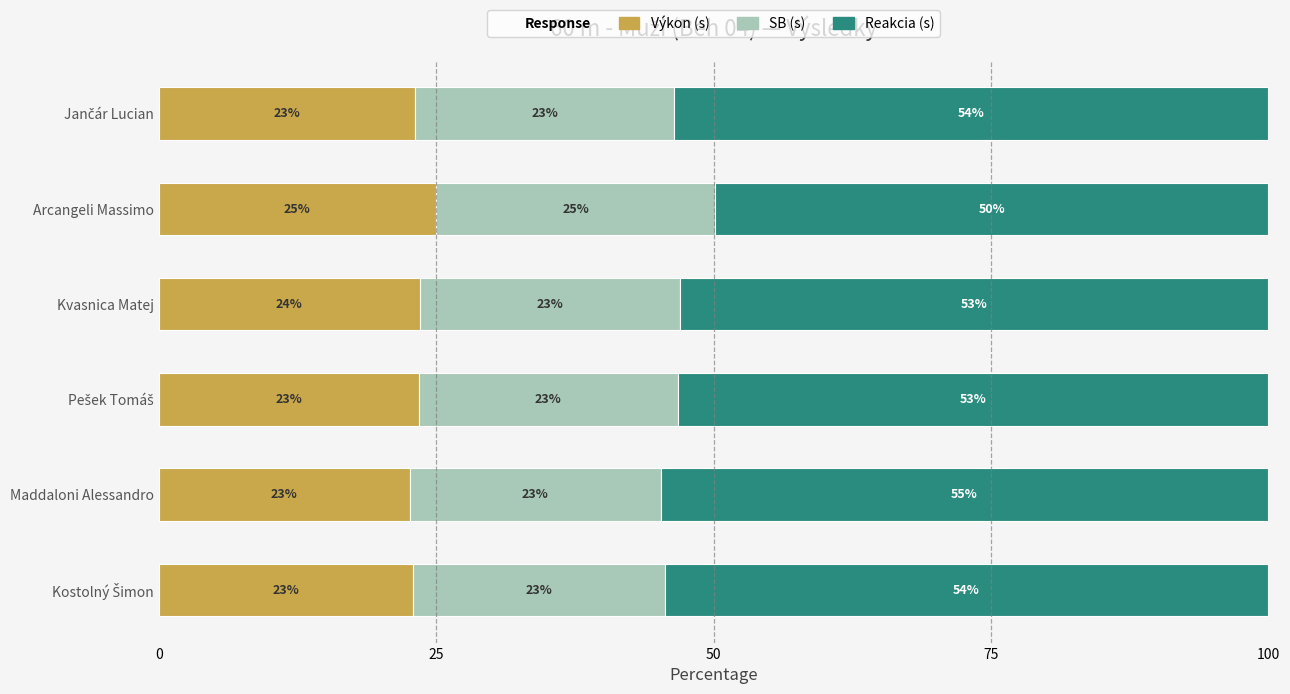

What is the difference between the maximum and second lowest values in the Výkon (s) series?

2.0